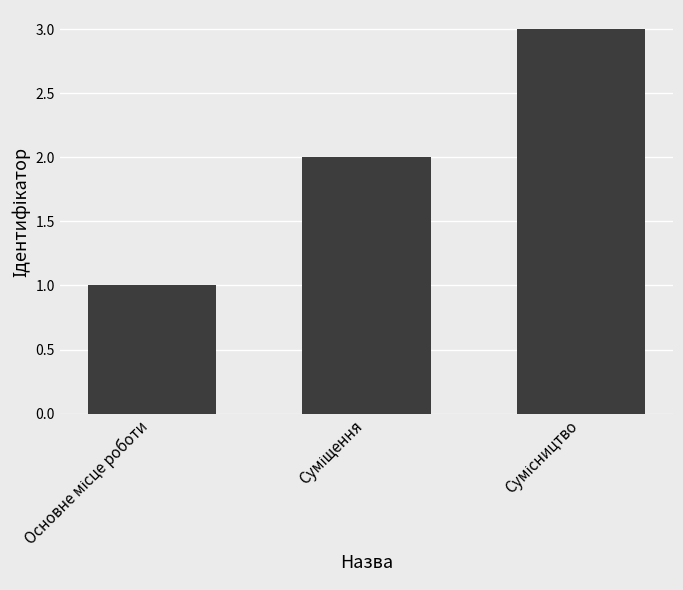

What is the sum of all values?

6